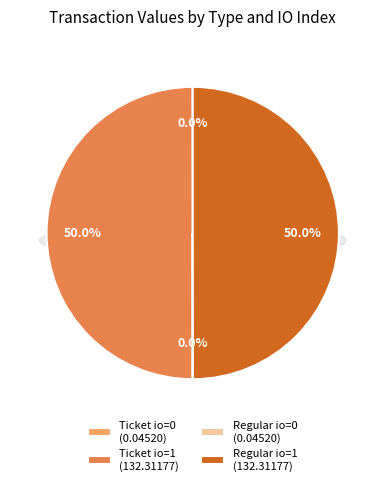

To the nearest percent, what is the difference between the Ticket (io_index=1) and Regular (io_index=0) slice percentages?

50%